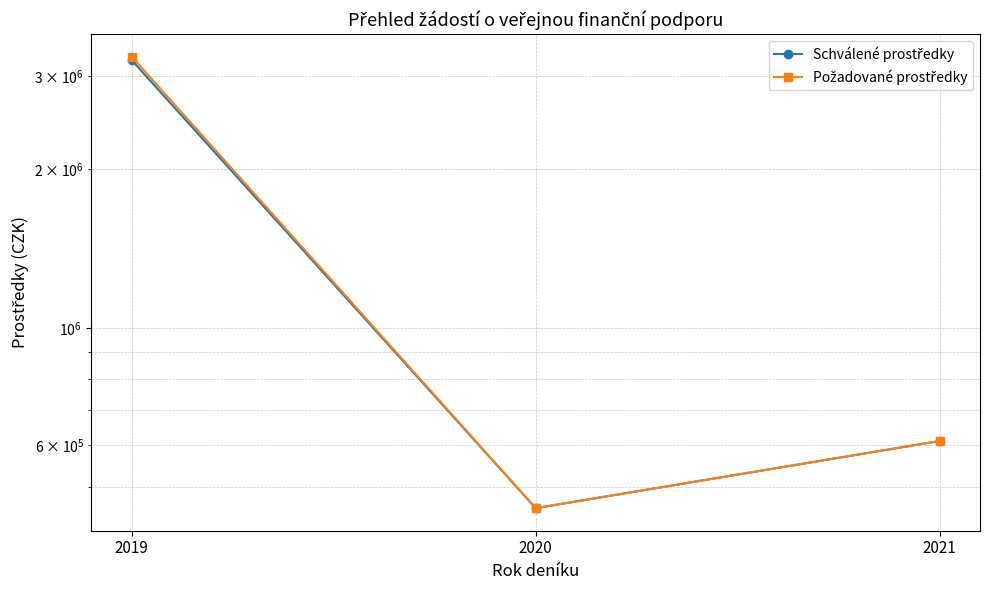

Which series has the largest range (max minus min)?

Požadované prostředky